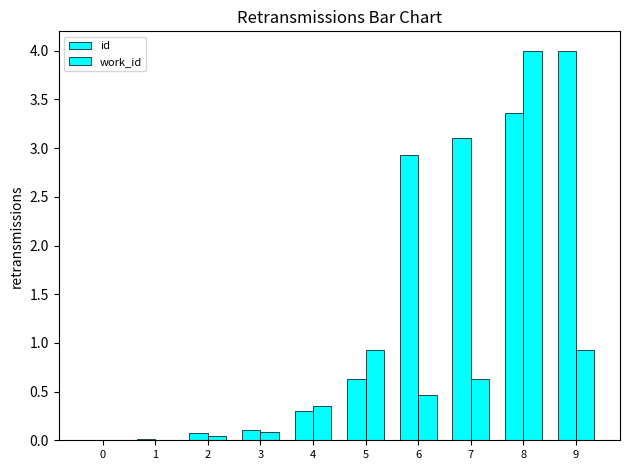

How many distinct data groups are displayed?

2